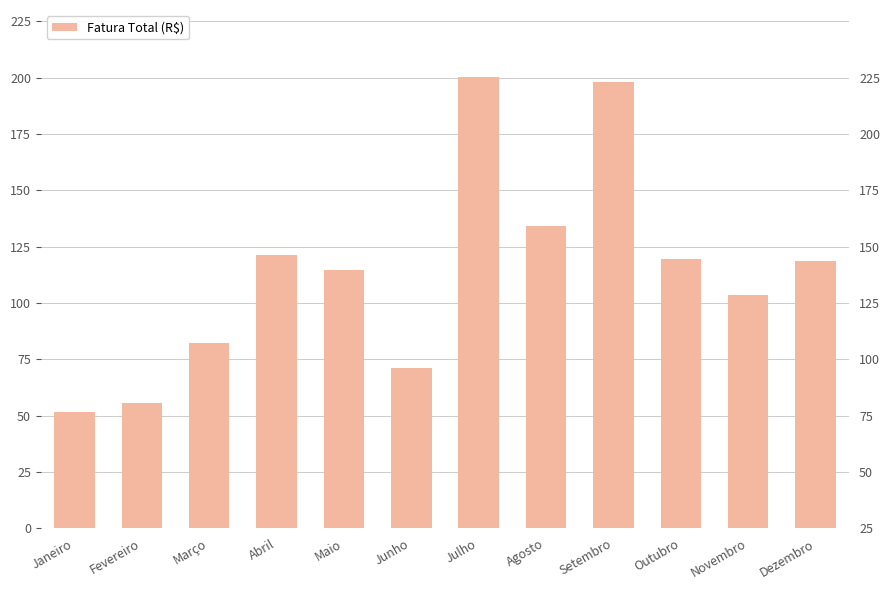

What is the difference between the second highest and minimum values?

146.5